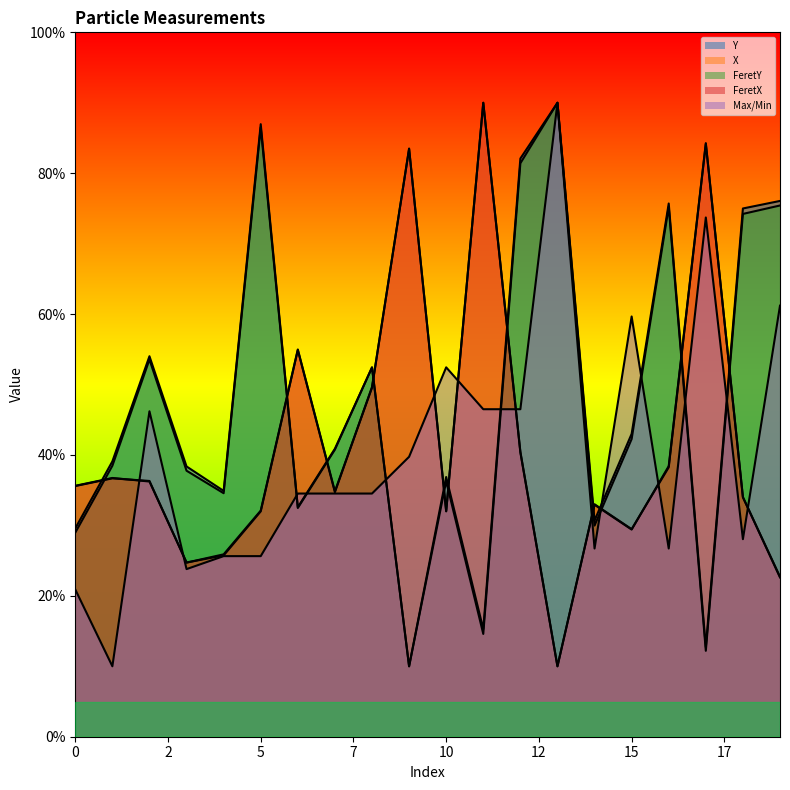

How many lines are shown in the chart?

5